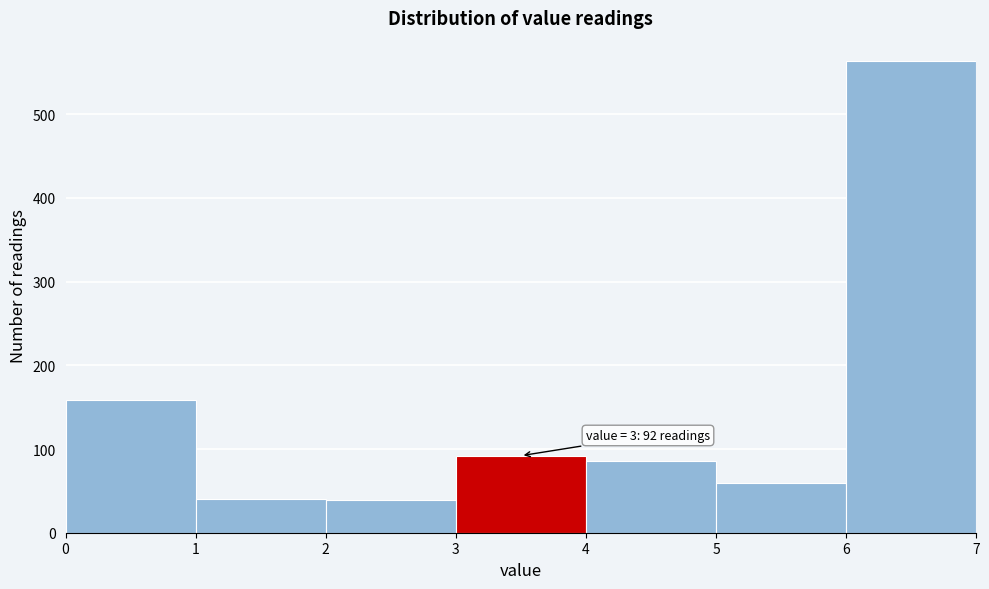

Over which range of the x-axis is the bar tallest?

6 to 7